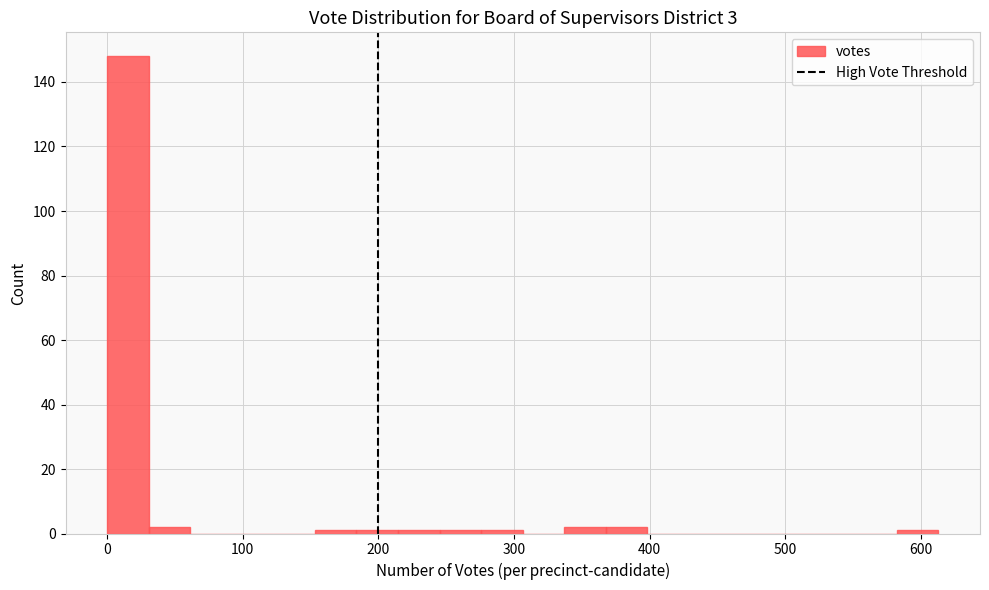

Read against the x-axis, roughly where is the centre of the tallest bar?

20